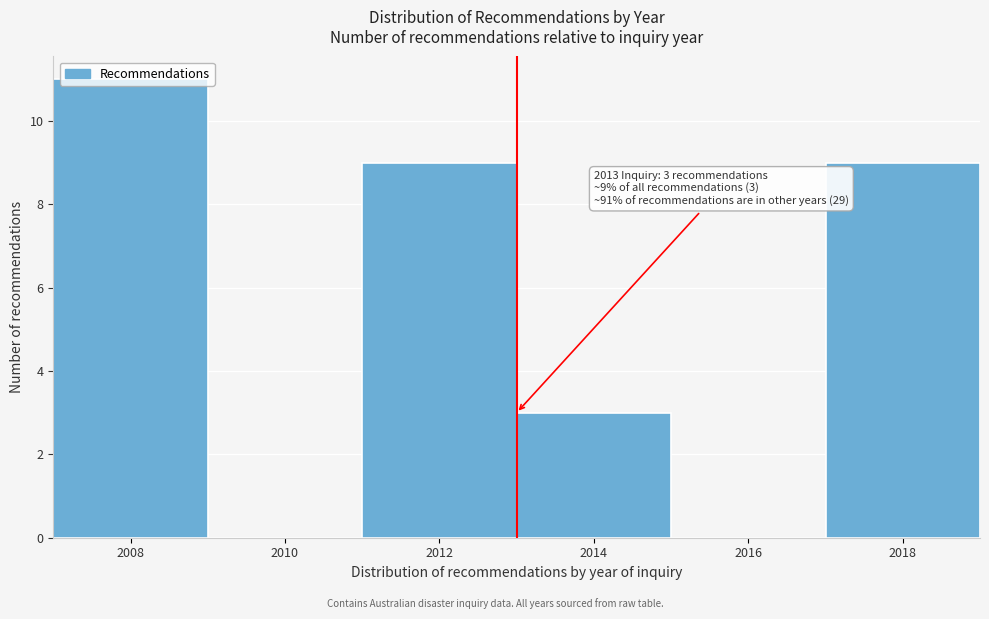

Which range on the x-axis has the tallest bar?

2007 to 2009